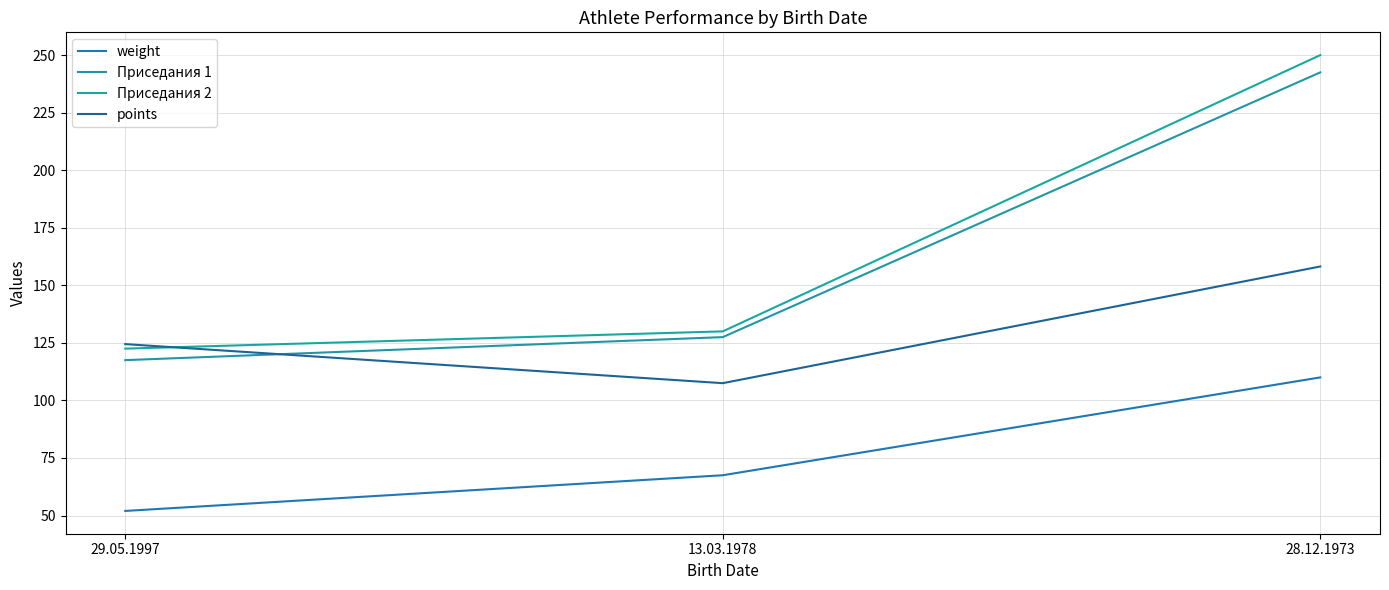

What is the label of the 1st point from the left?

29.05.1997